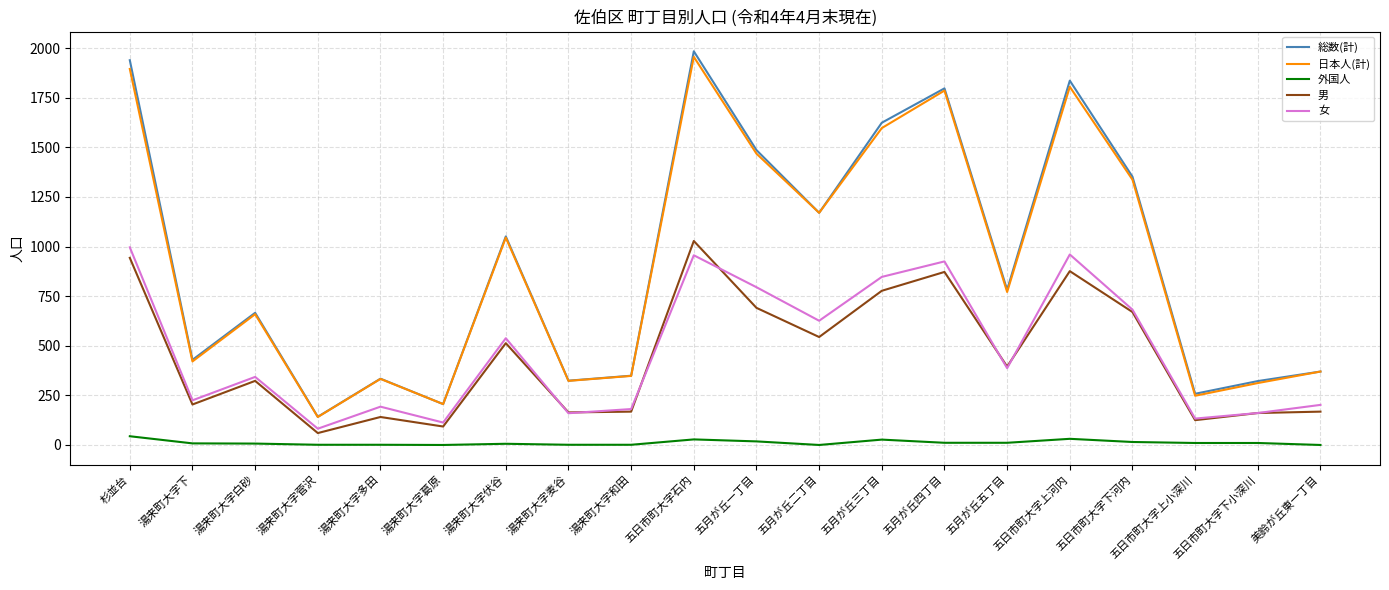

Is the value of 日本人(計) at 五月が丘五丁目 greater than the value of 女 at 五月が丘三丁目?

No